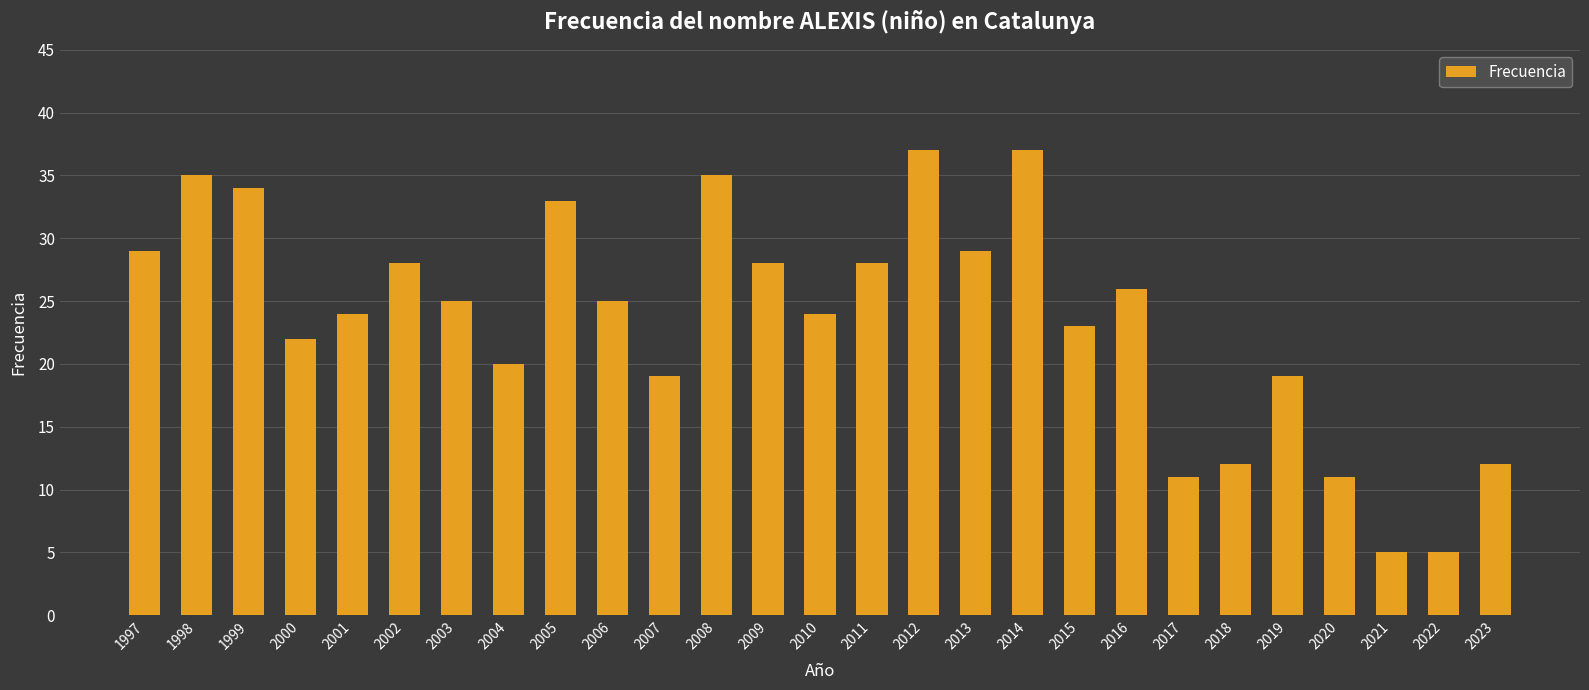

How many data points are less than 25?

13